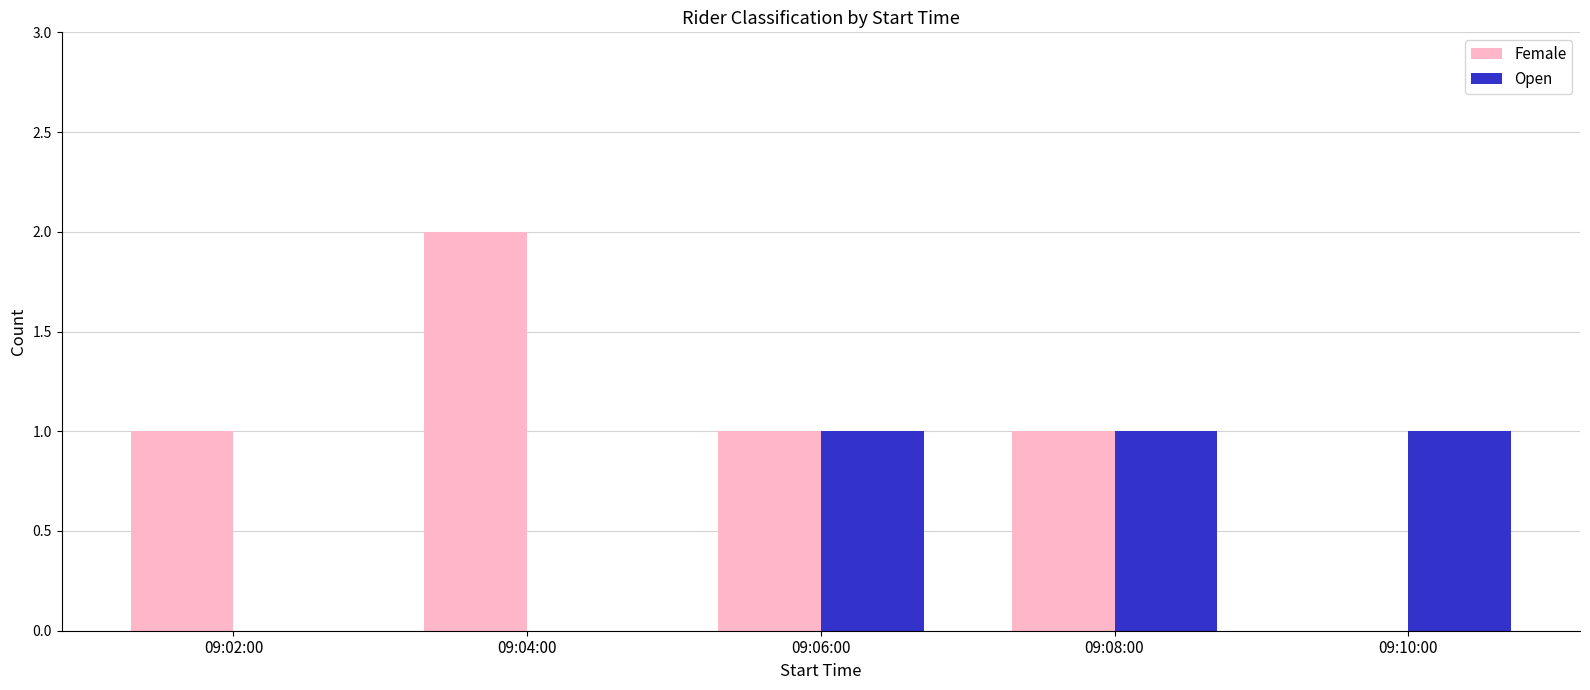

How many groups of bars are there?

5